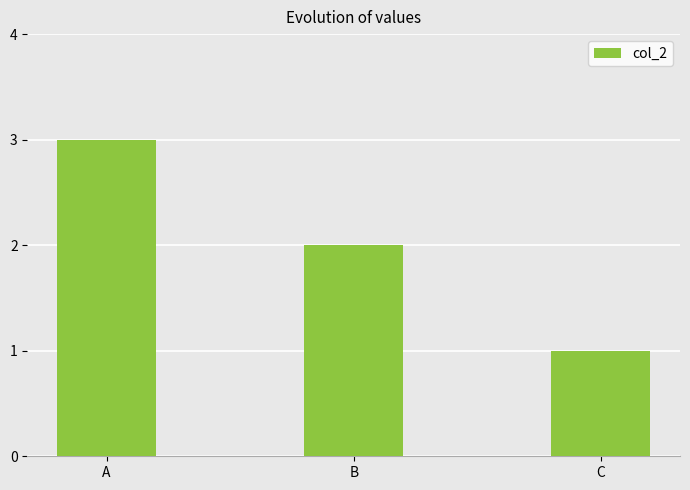

How many data points does each series have?

3